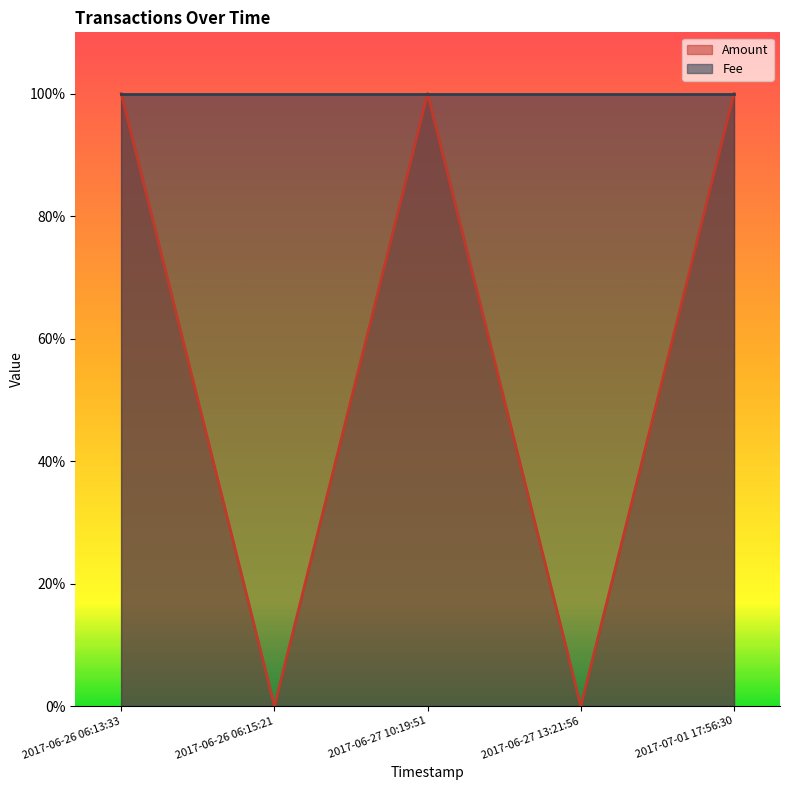

What is the difference between the second highest and minimum values?

1